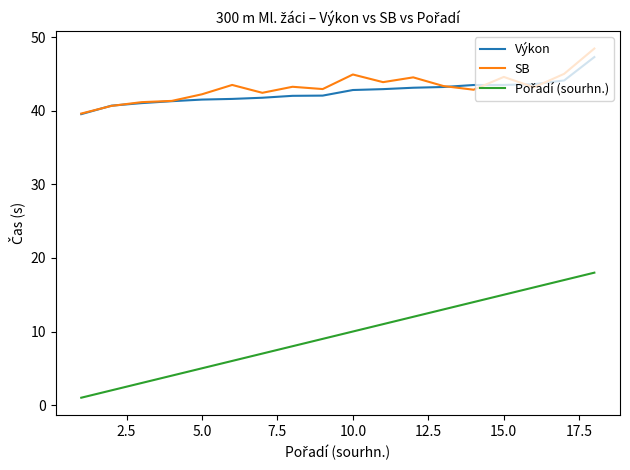

What is the maximum value shown in the chart?

48.5